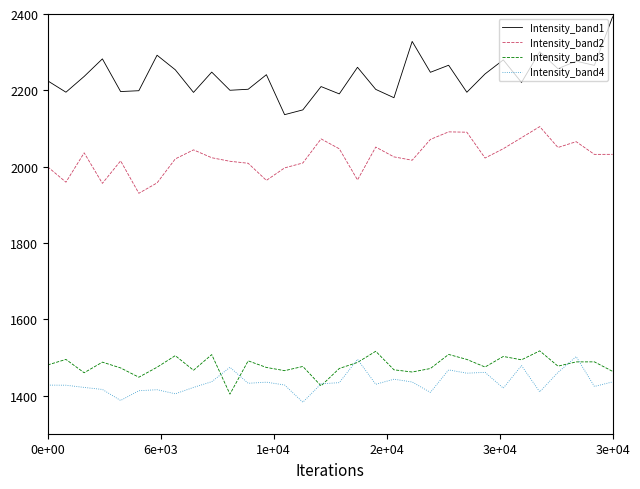

Which series has the largest range (max minus min)?

Intensity_band1